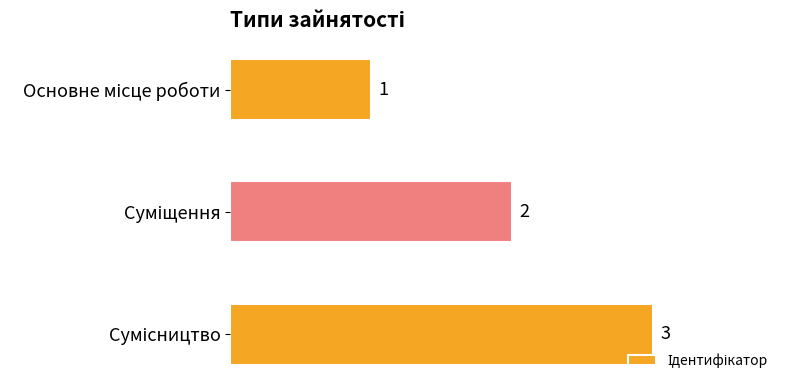

How many values are between 1 and 3?

3